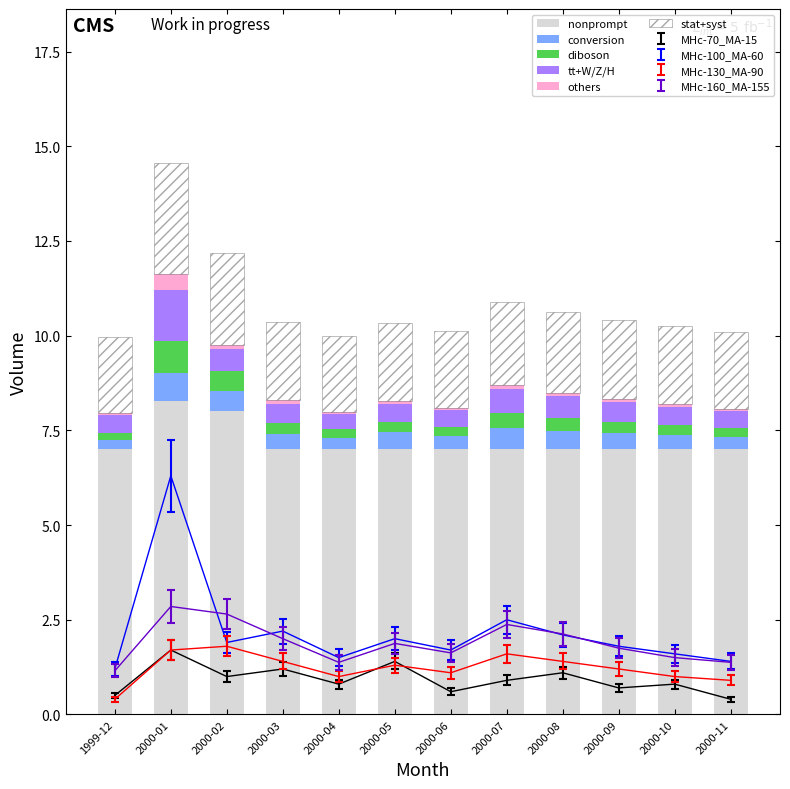

The value of diboson at 2000-01 is 0.3. True or false?

False